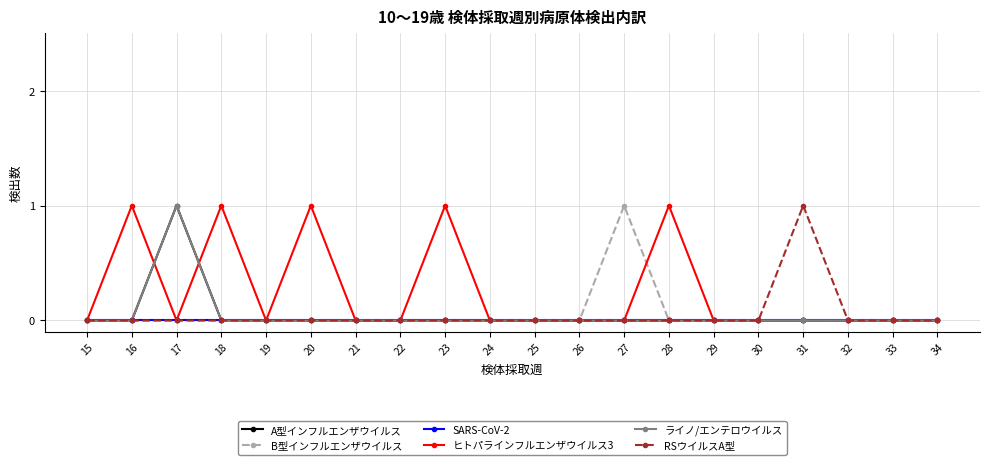

How many ライノ/エンテロウイルス values are between 0 and 1?

20